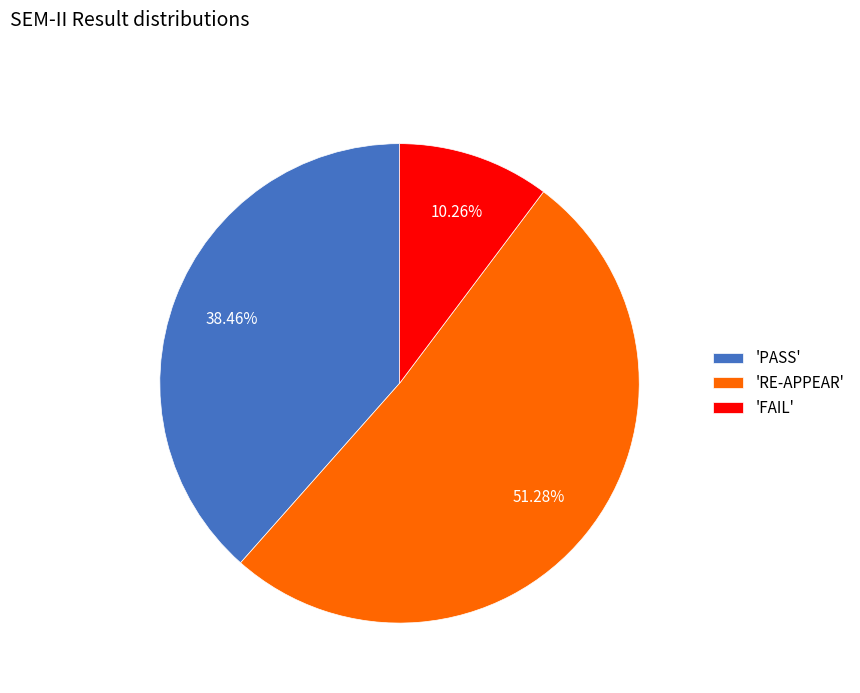

Which category has the smallest portion of the pie?

'FAIL'